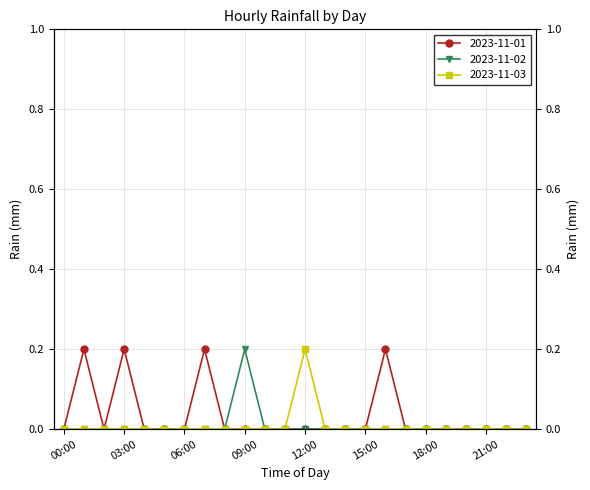

At how many categories does at least one series exceed 0?

6